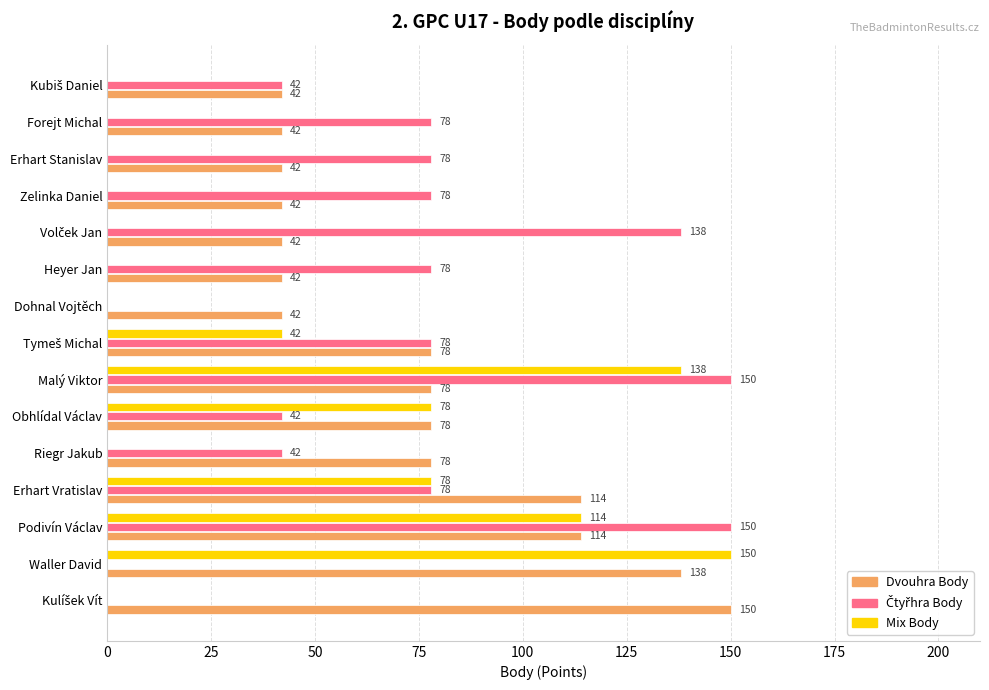

What value does the Mix Body series have at Obhlídal Václav?

78